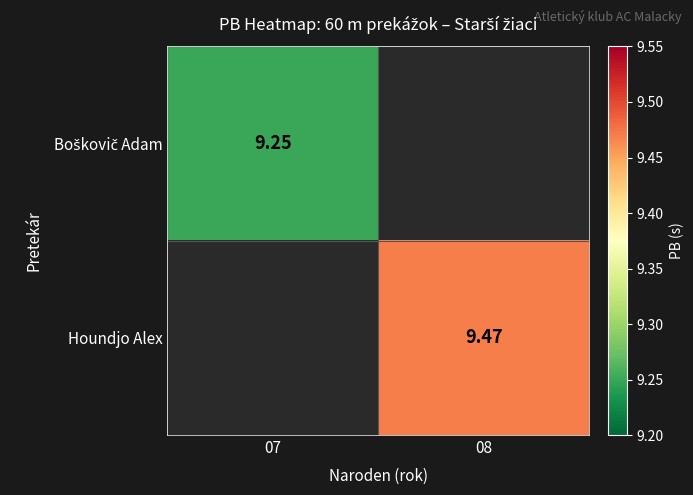

At how many categories does at least one series exceed 5?

2